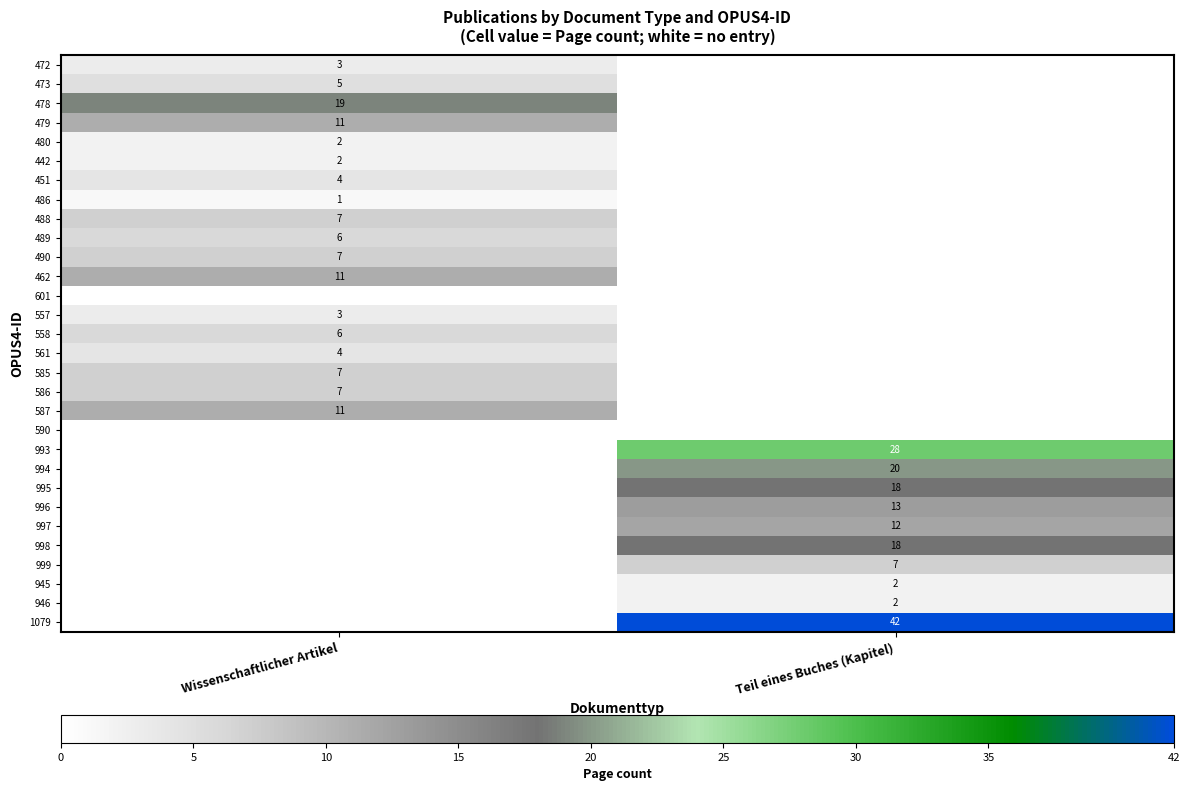

True or false: 995 has a value of 29 at Teil eines Buches (Kapitel).

False